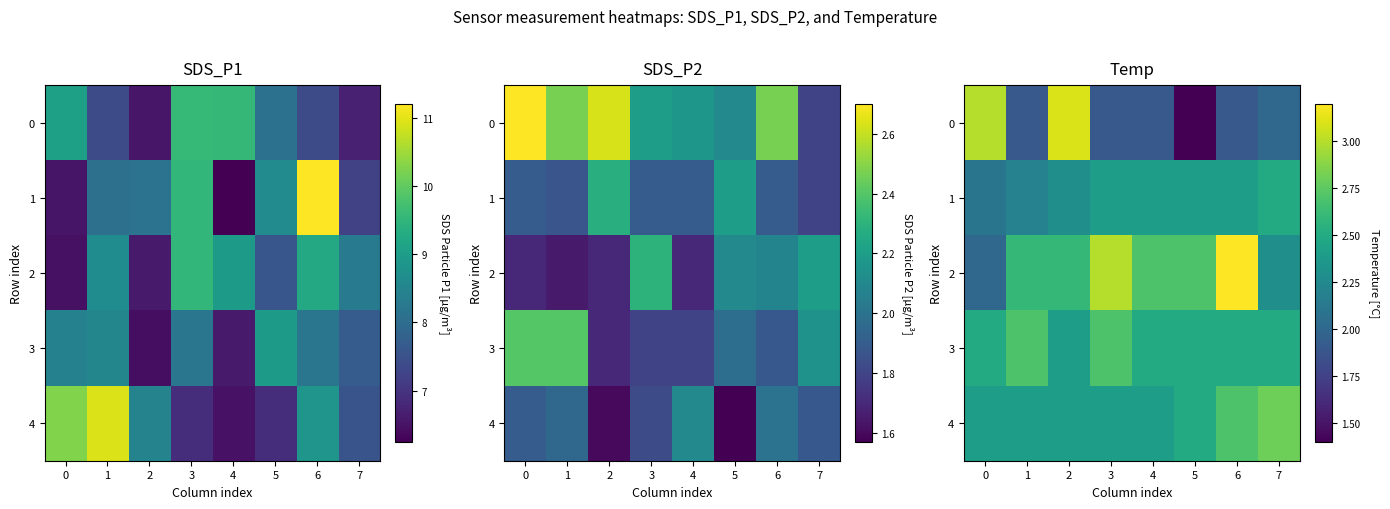

What is the difference between the highest and lowest values at 3?

1.1